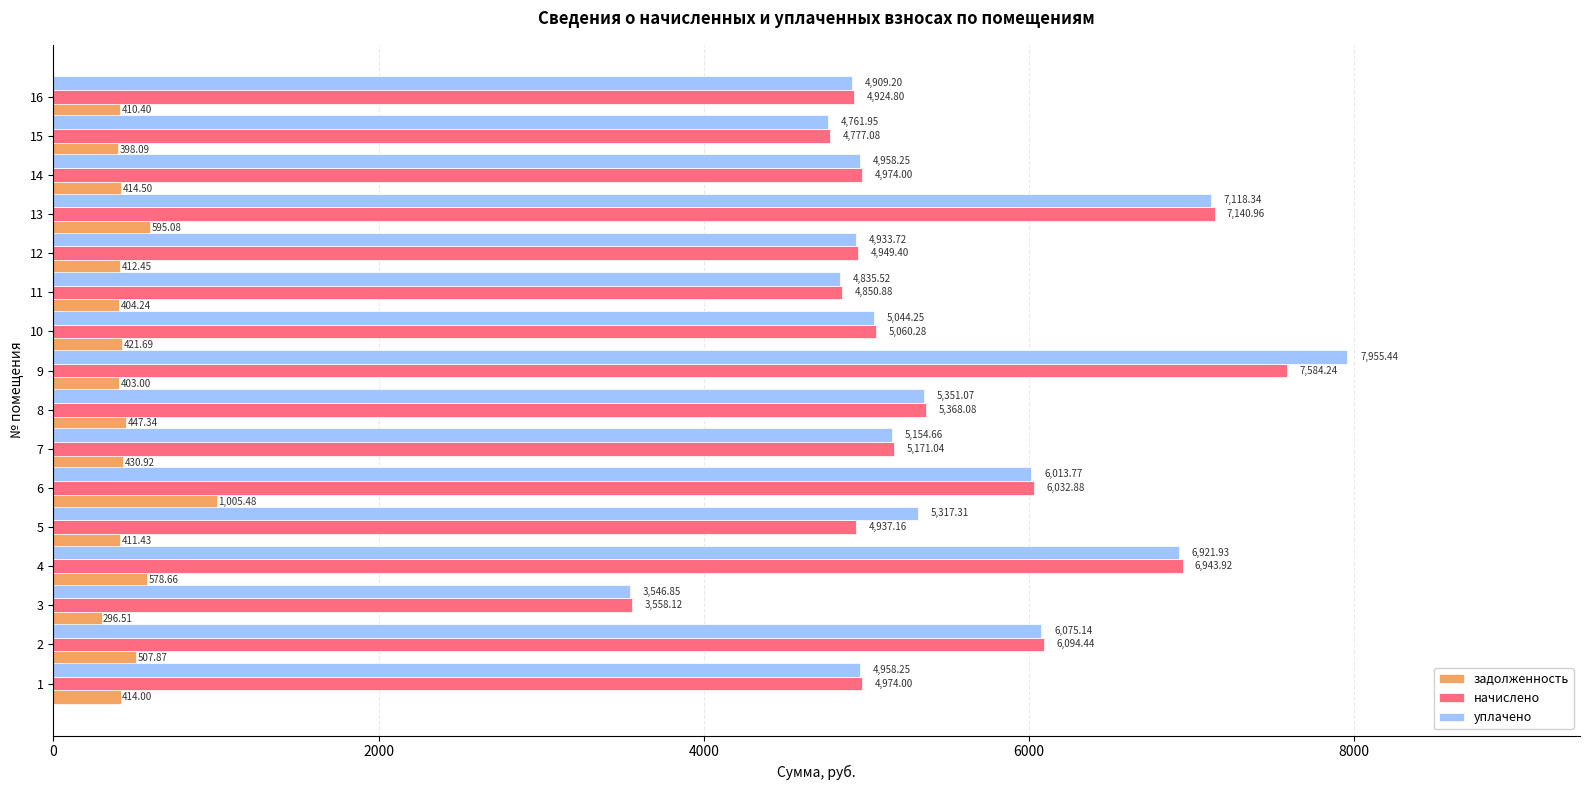

List the series in order of their peak value, lowest first.

задолженность, начислено, уплачено